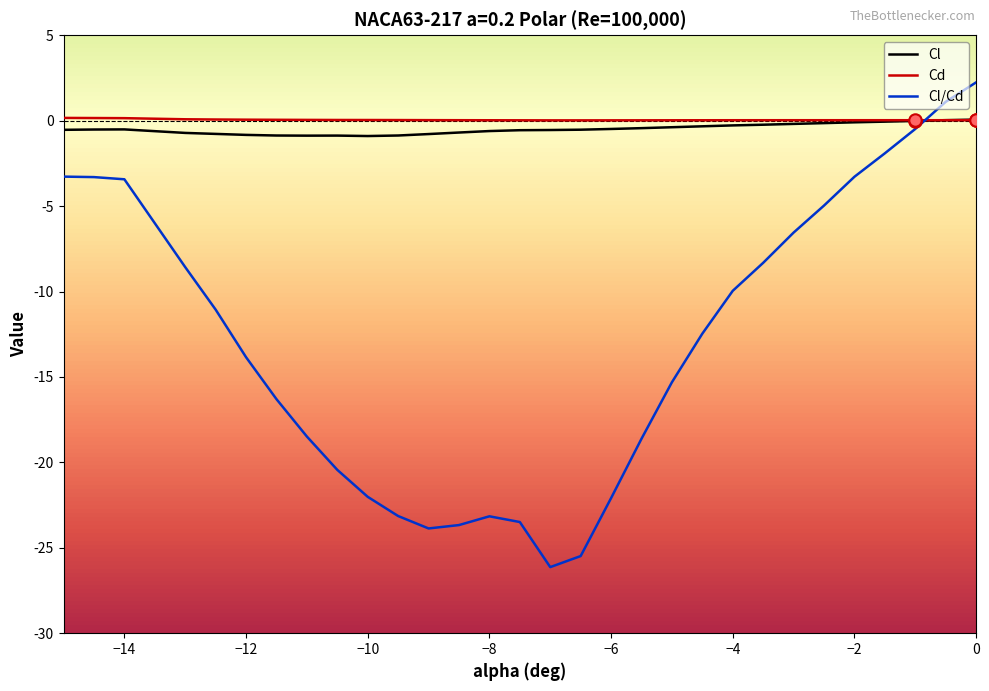

What is the smallest value displayed?

-26.1